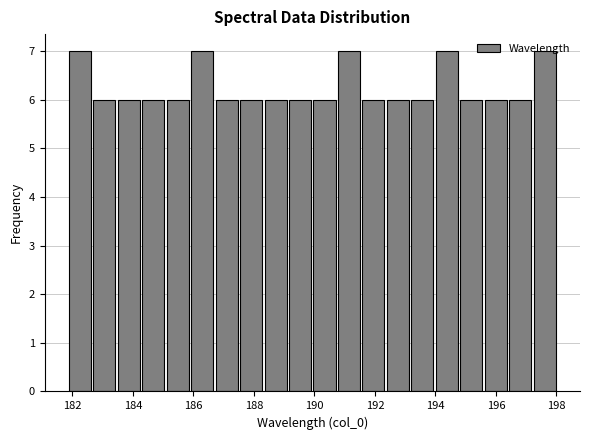

Reading left to right, list every bar in this chart as the range it spans on the x-axis followed by its height. Neither the bar edges nor the heights are printed on the chart, so give them approximately, as read against the axes.

181.8 to 182.6: 7
182.6 to 183.4: 6
183.4 to 184.2: 6
184.2 to 185.0: 6
185.0 to 185.8: 6
185.8 to 186.6: 7
186.6 to 187.6: 6
187.6 to 188.4: 6
188.4 to 189.2: 6
189.2 to 190.0: 6
190.0 to 190.8: 6
190.8 to 191.6: 7
191.6 to 192.4: 6
192.4 to 193.2: 6
193.2 to 194.0: 6
194.0 to 194.8: 7
194.8 to 195.6: 6
195.6 to 196.4: 6
196.4 to 197.2: 6
197.2 to 198.0: 7